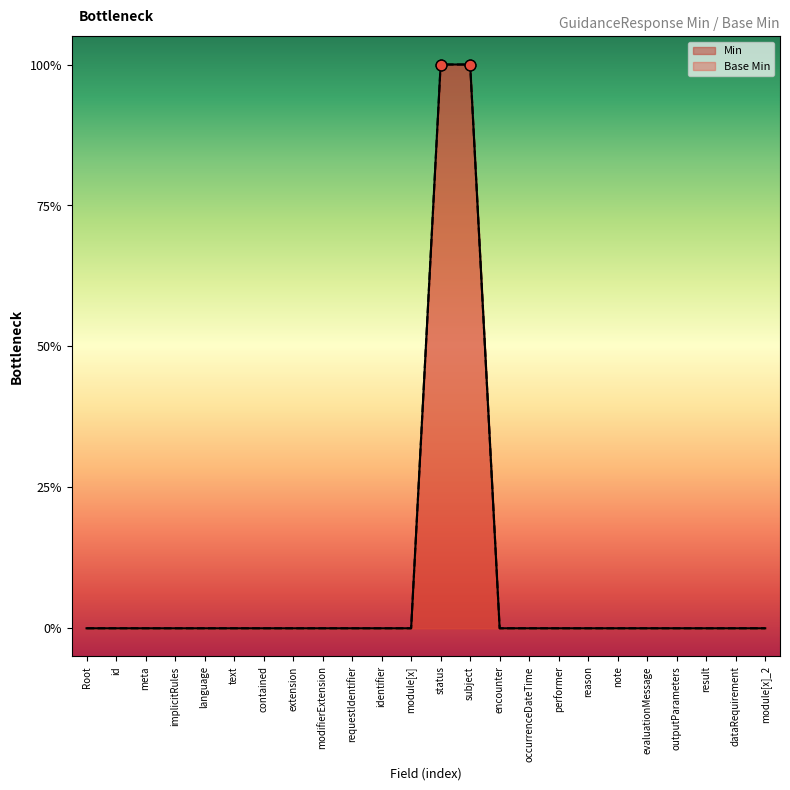

Which series reaches the maximum Y coordinate?

Min